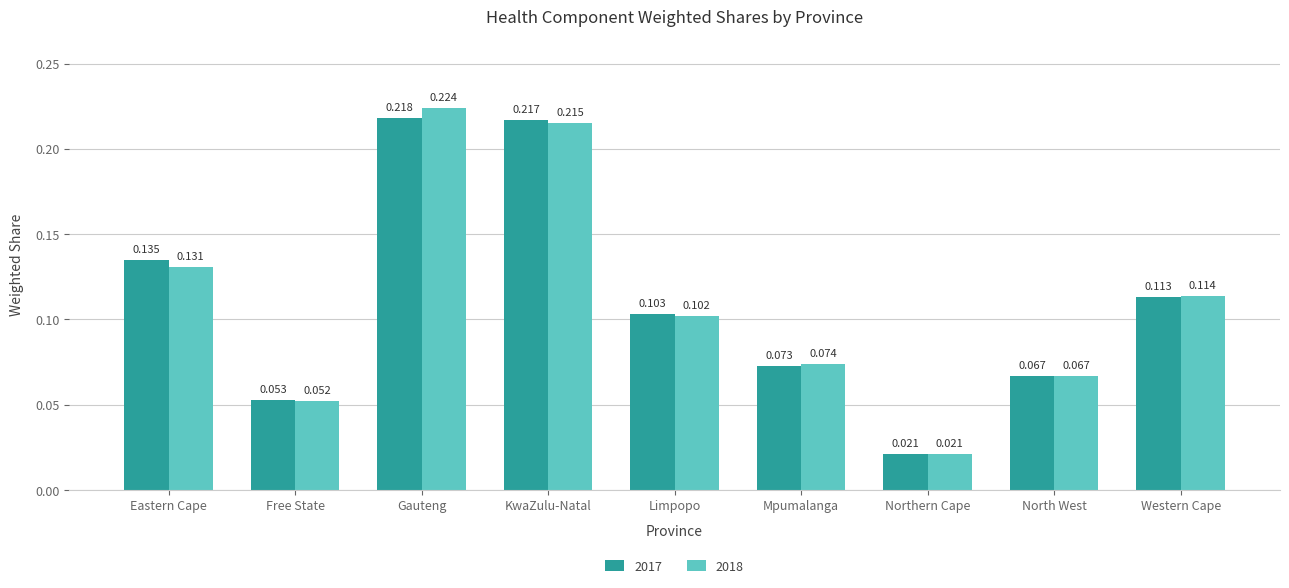

Is the value of 2017 at Northern Cape greater than the value of 2018 at KwaZulu-Natal?

No